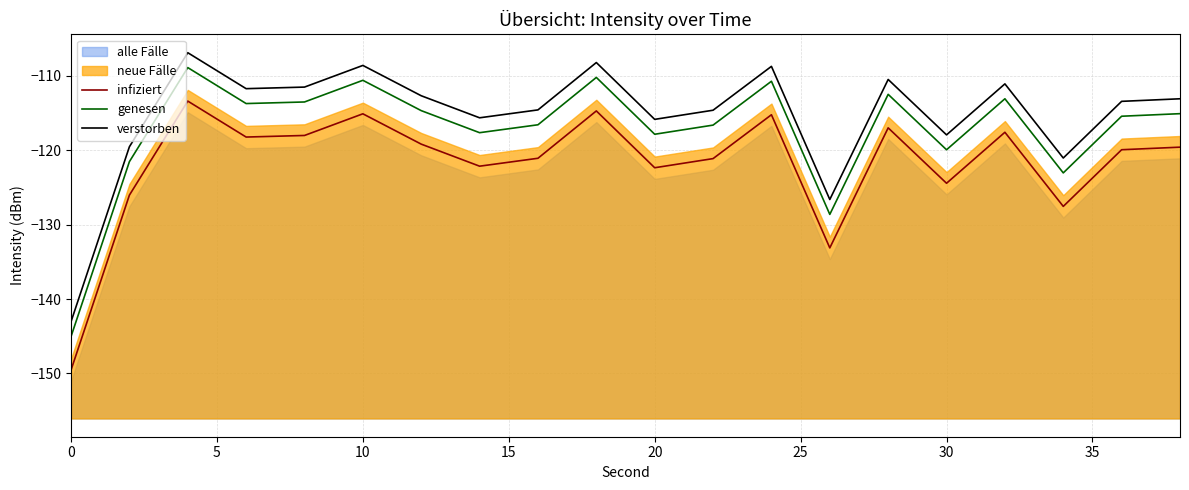

What is the average value of the infiziert series?

-121.8